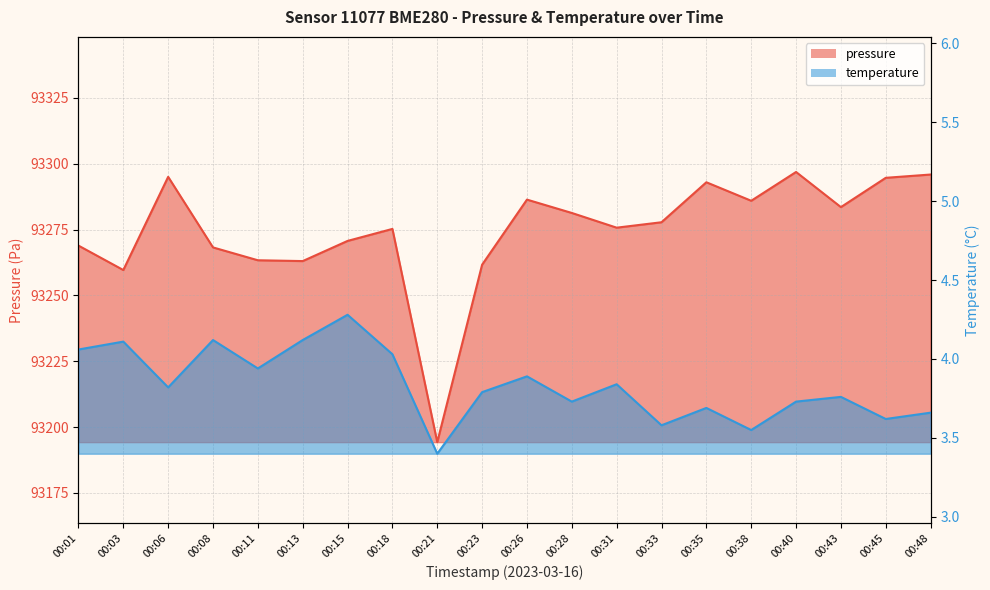

Reading left to right, transcribe all the data shown in this chart.

pressure: 93268.9	93259.6	93295.0	93268.2	93263.3	93263.0	93270.7	93275.2	93194.2	93261.7	93286.4	93281.3	93275.7	93277.8	93293.0	93285.9	93296.9	93283.5	93294.7	93295.9
temperature: 4.1	4.1	3.8	4.1	3.9	4.1	4.3	4.0	3.4	3.8	3.9	3.7	3.8	3.6	3.7	3.5	3.7	3.8	3.6	3.7